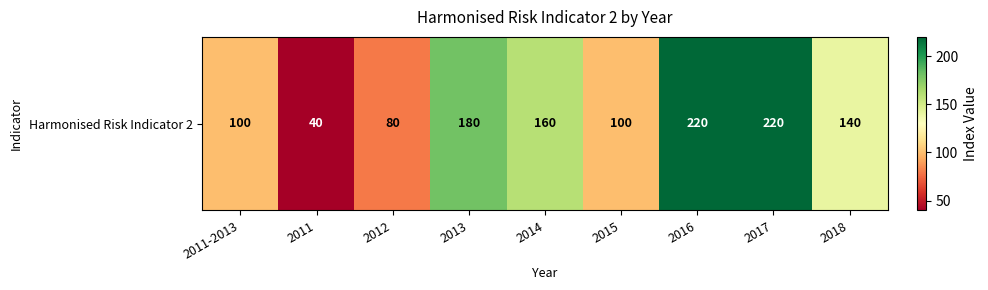

What is the sum of all values?

1240